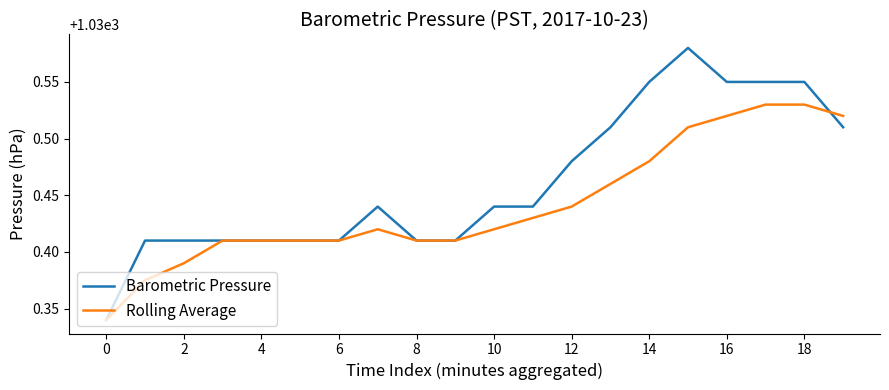

Which series has the largest total across all categories?

Barometric Pressure